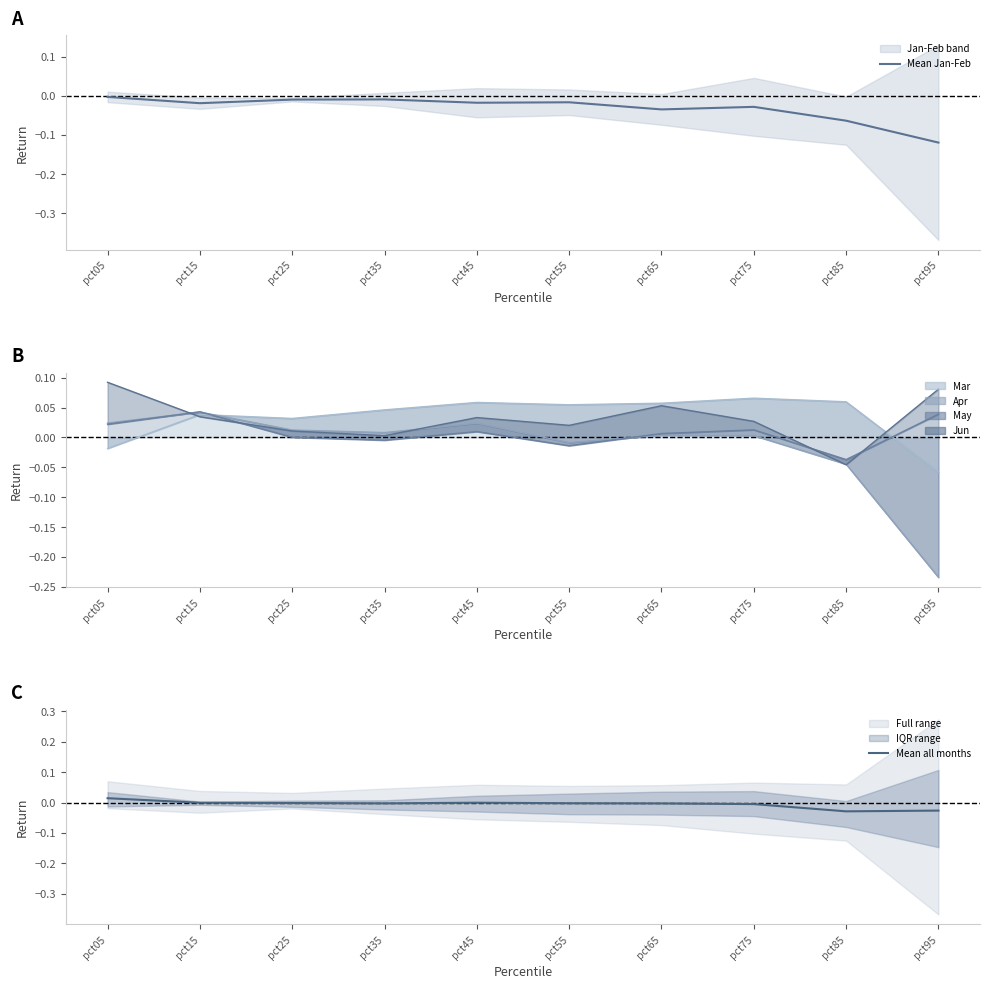

Where is the first local minimum for Mean Jan-Feb?

pct15